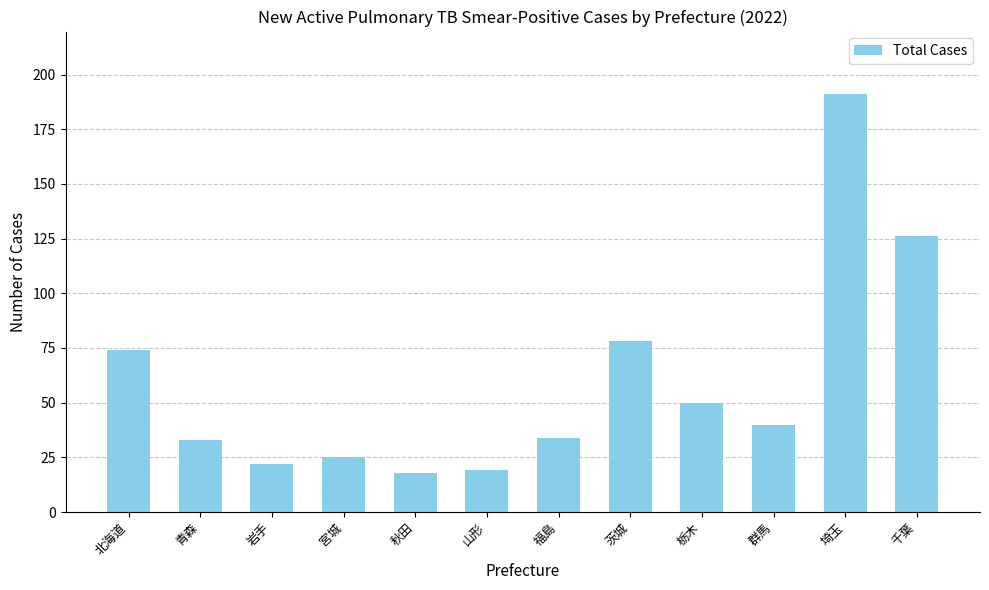

Is it true that the value at 岩手 is 22?

True